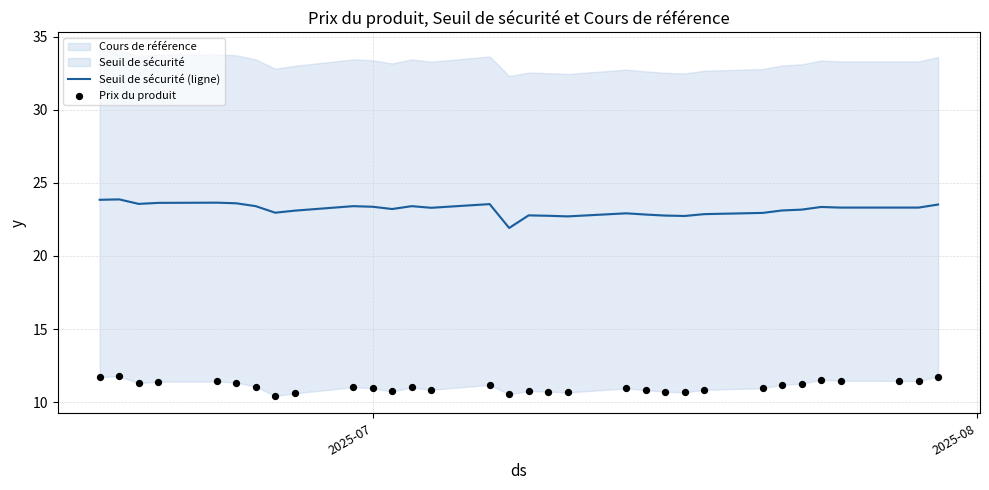

At which category is the sum across all series the highest?

2025-08